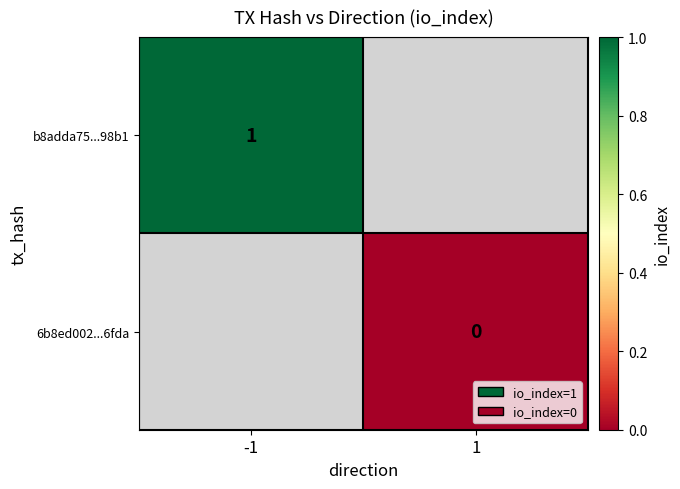

Is it true that b8adda75...98b1 equals 0 at -1?

False